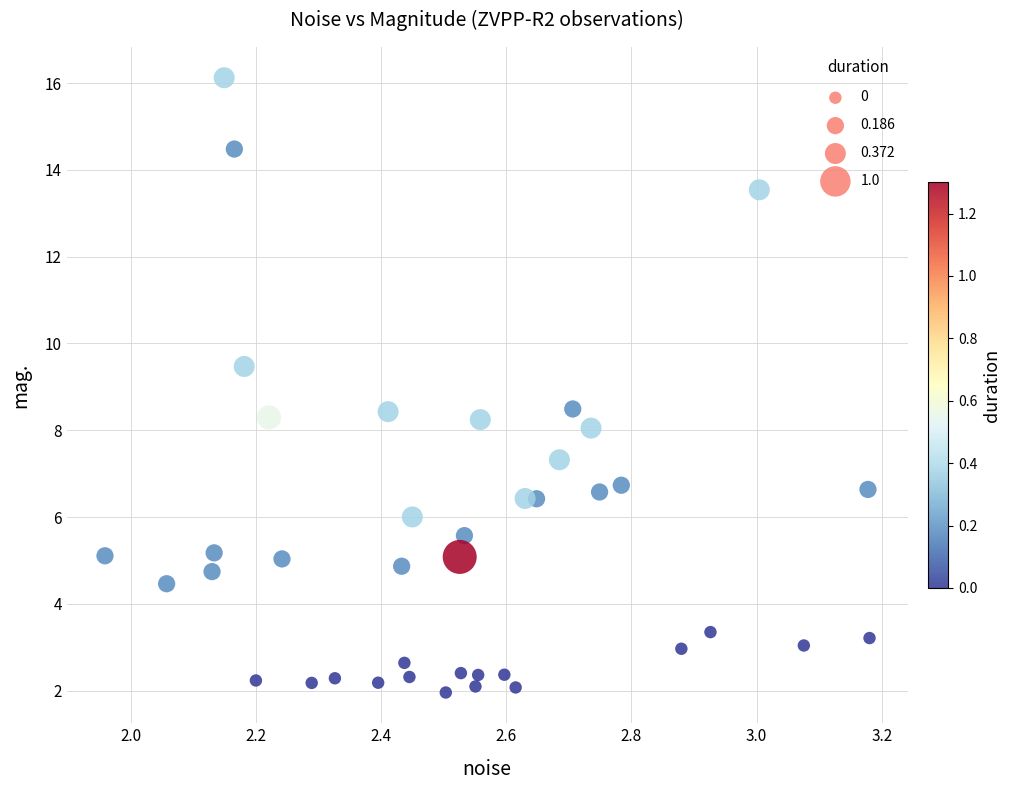

What is the range of X values (max minus min)?

1.2